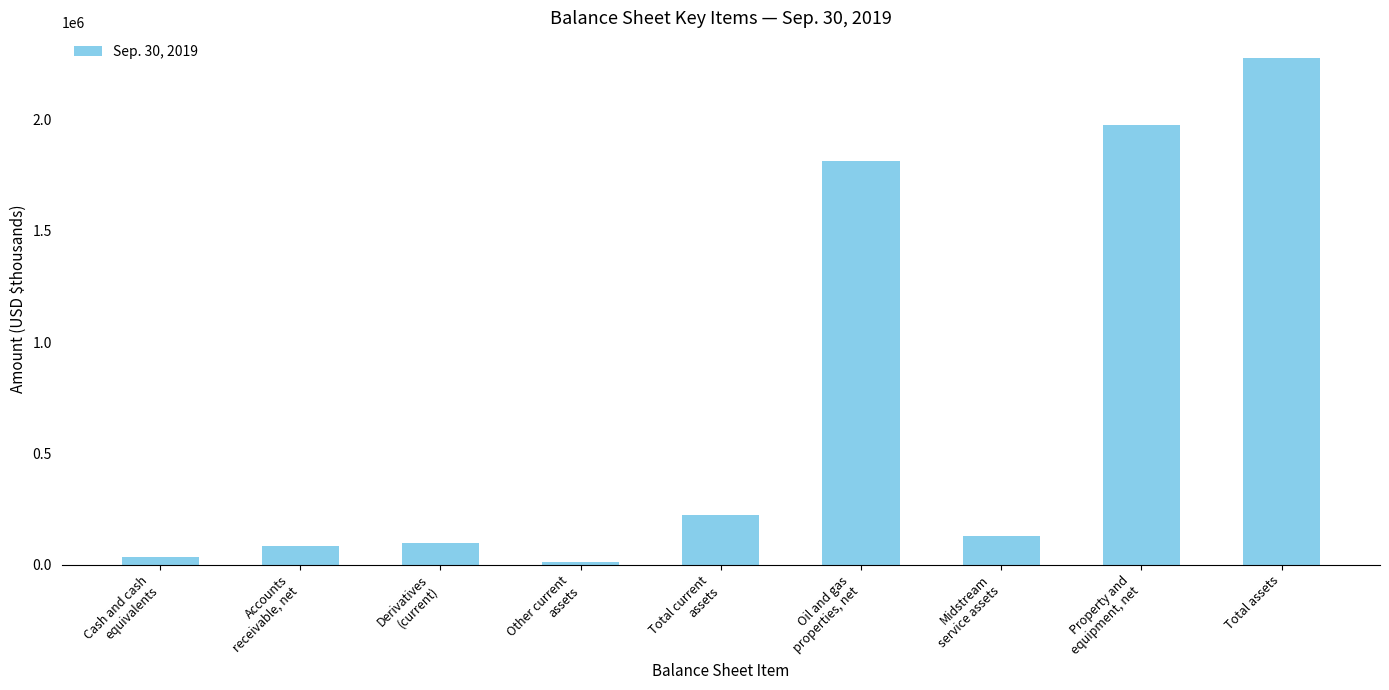

Between Midstream
service assets and Oil and gas
properties, net, which is larger?

Oil and gas
properties, net